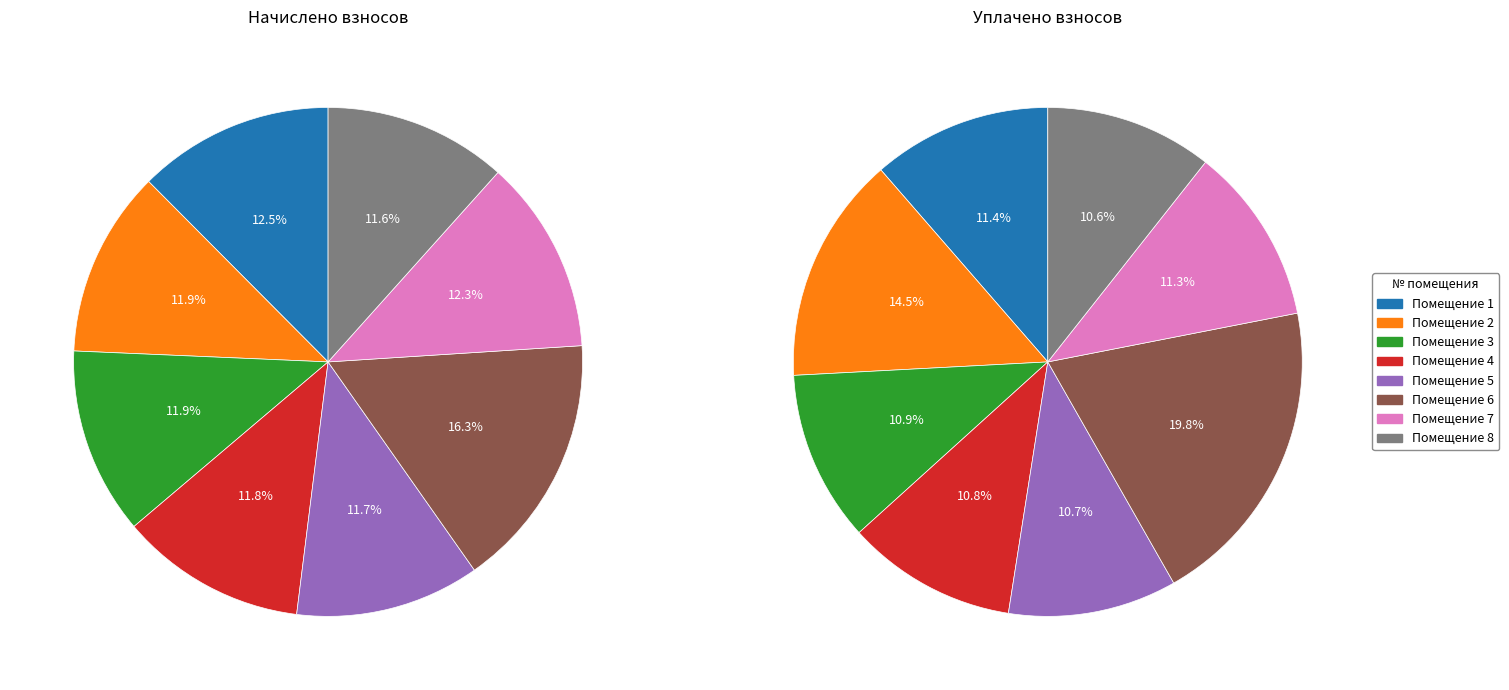

True or false: 5 accounts for 12% of the total.

True